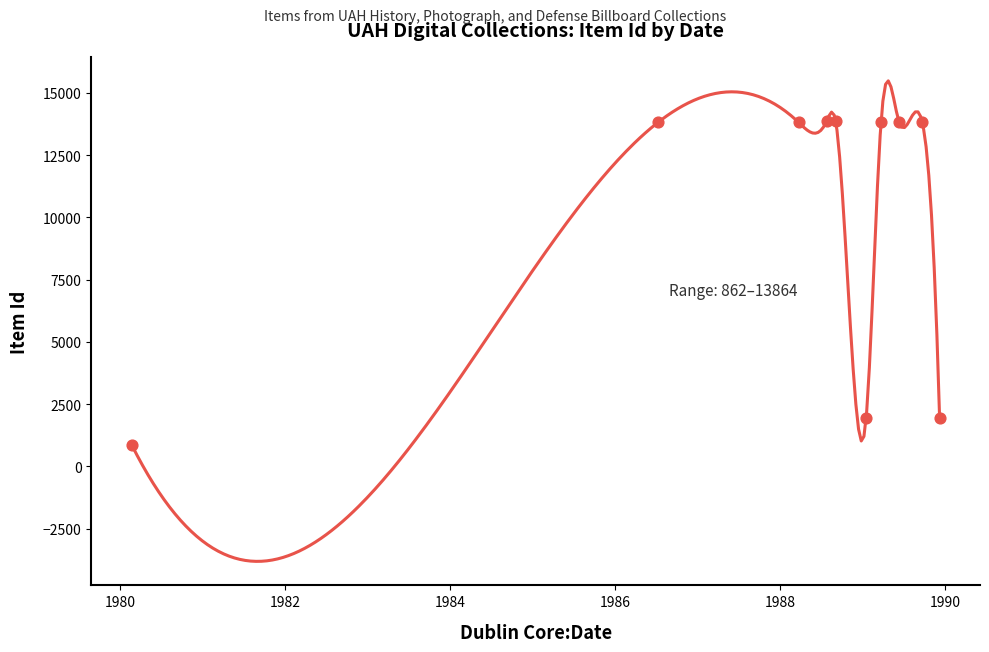

What is the change in value from 1980-02-20 to 1989-01?

+1082